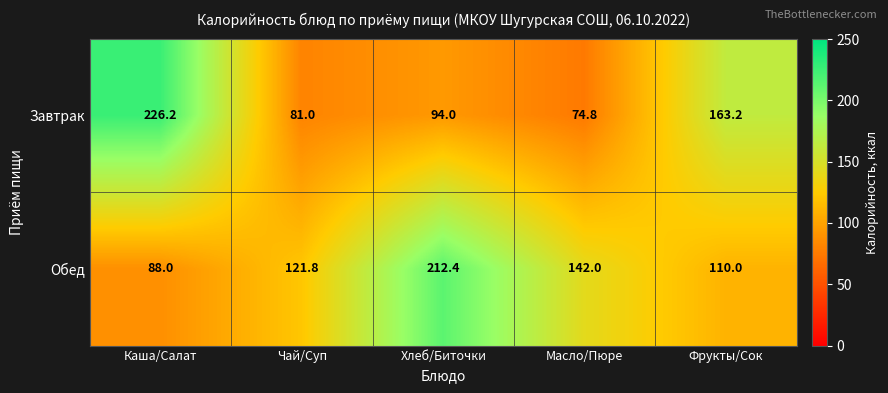

Reading right to left, transcribe all the data shown in this chart.

Завтрак: Фрукты/Сок=163.2	Масло/Пюре=74.8	Хлеб/Биточки=94.0	Чай/Суп=81.0	Каша/Салат=226.2
Обед: Фрукты/Сок=110.0	Масло/Пюре=142.0	Хлеб/Биточки=212.4	Чай/Суп=121.8	Каша/Салат=88.0